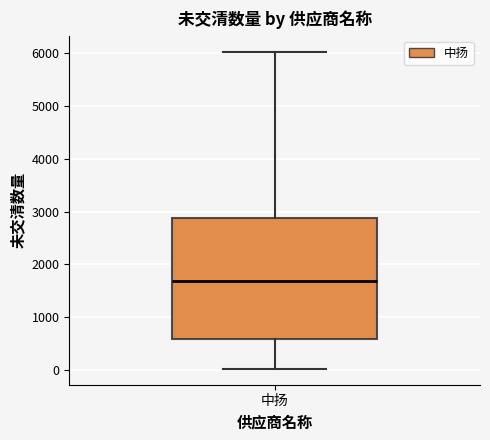

Transcribe this box plot: give where the median line is, the range the box spans, and where the two whiskers end, as read against the y-axis. The values are not printed on the chart, so give them approximately, as read against the axis.

median 1700, box 600 to 2900, whiskers 0 to 6000